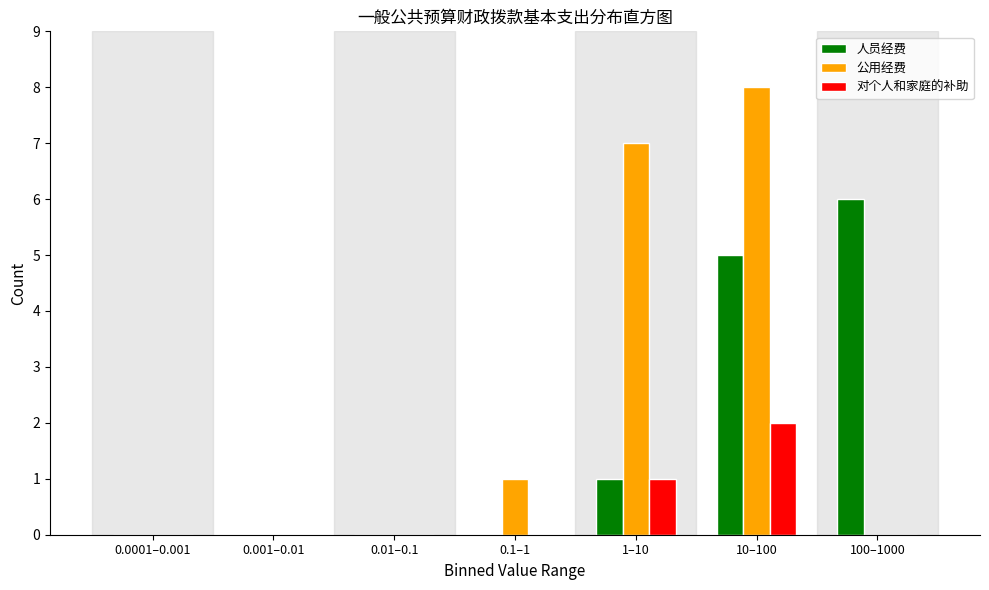

Reading left to right, list all the values displayed in this chart.

人员经费: 0.0001–0.001=0	0.001–0.01=0	0.01–0.1=0	0.1–1=0	1–10=1	10–100=5	100–1000=6
公用经费: 0.0001–0.001=0	0.001–0.01=0	0.01–0.1=0	0.1–1=1	1–10=7	10–100=8	100–1000=0
对个人和家庭的补助: 0.0001–0.001=0	0.001–0.01=0	0.01–0.1=0	0.1–1=0	1–10=1	10–100=2	100–1000=0